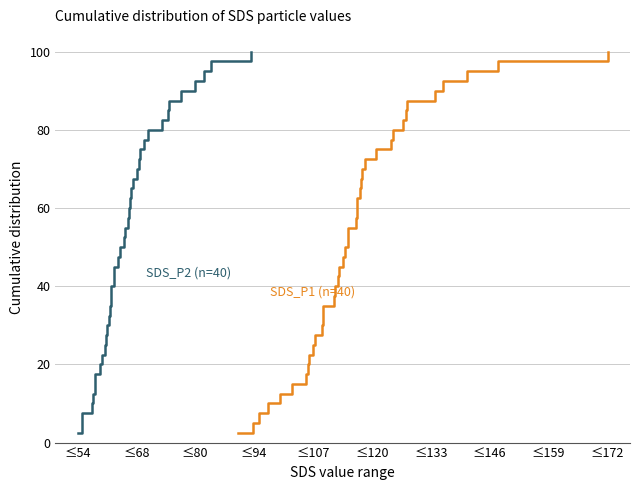

Is the value of SDS_P2 (n=40) at 15 greater than the value of SDS_P1 (n=40) at 34?

No